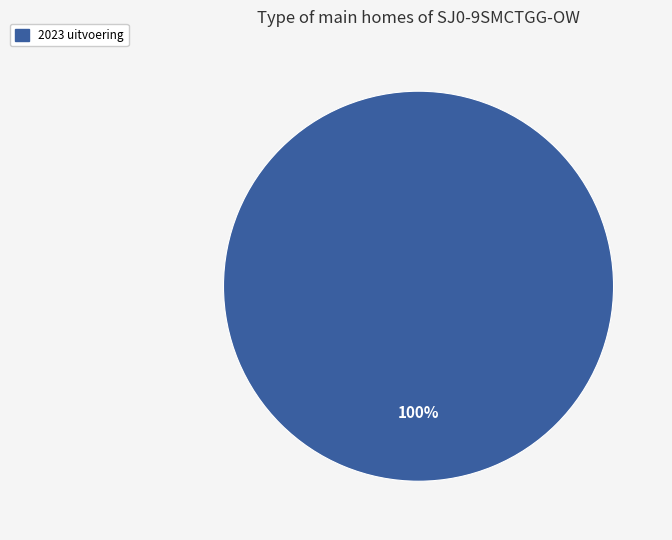

Is there any slice that represents more than half of the pie?

Yes